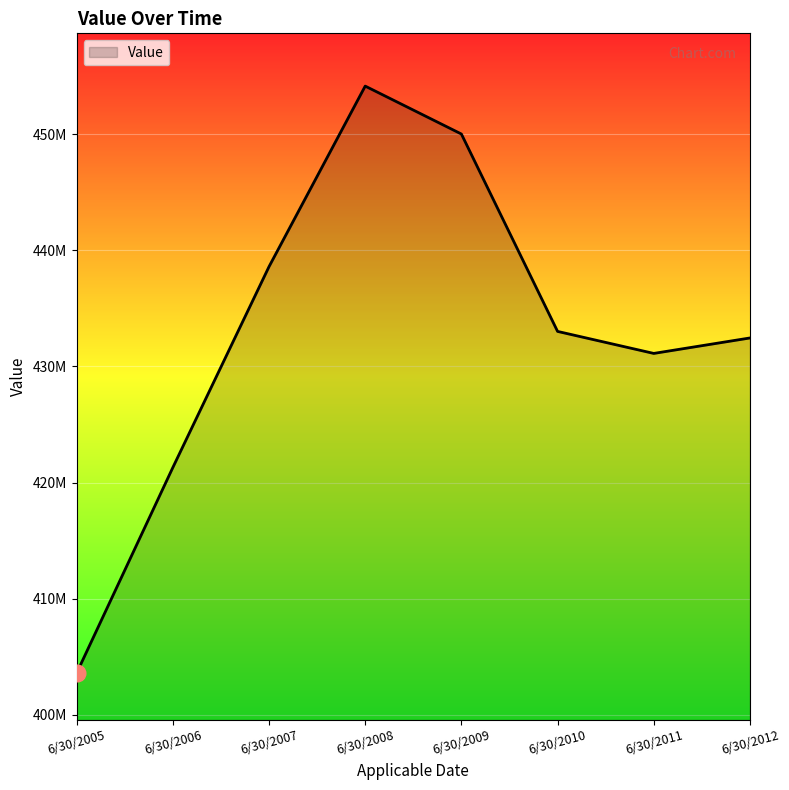

Does the chart display data point markers on the line(s)?

No